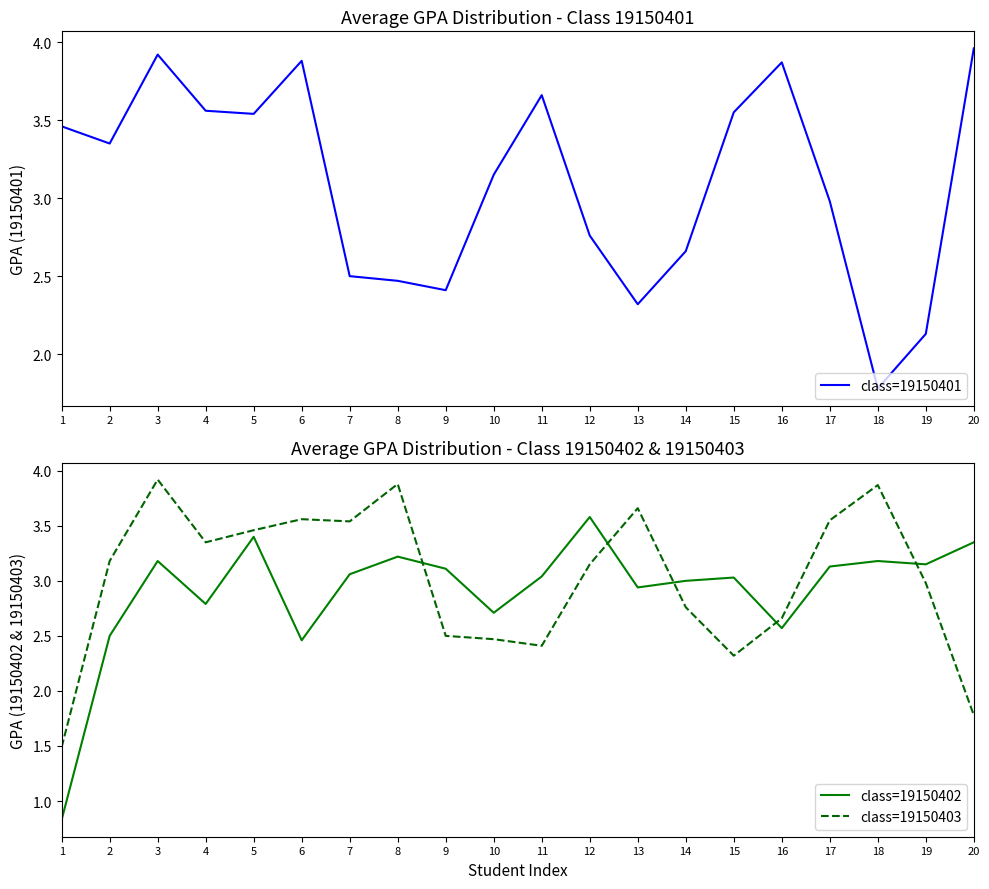

At which category is the sum across all series the highest?

3